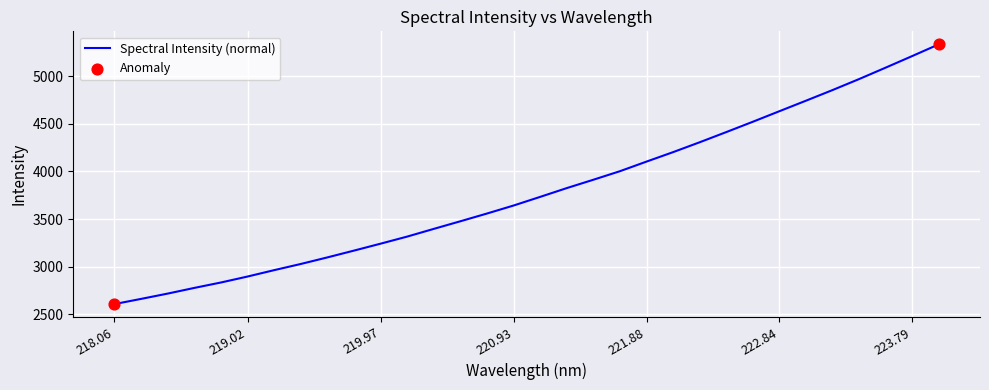

What is the difference between the maximum and minimum values?

2731.1